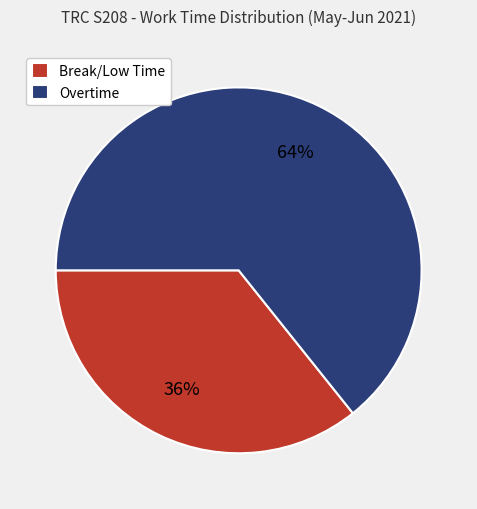

Do Break/Low Time and Overtime together represent more than half of the pie?

Yes